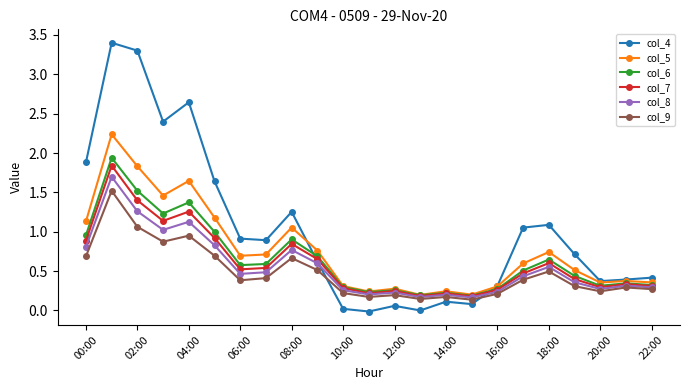

What is the maximum value for col_4?

3.4